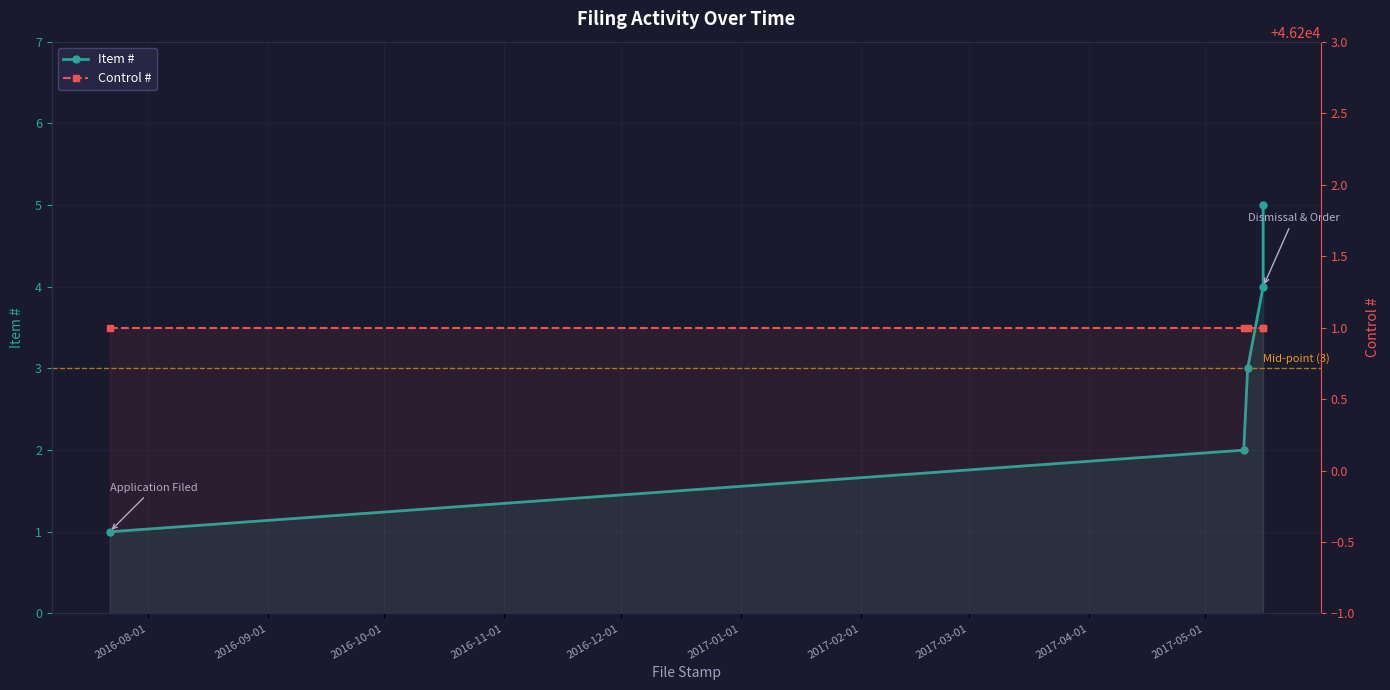

Rank the series by their average value, from lowest to highest.

Item #, Control #